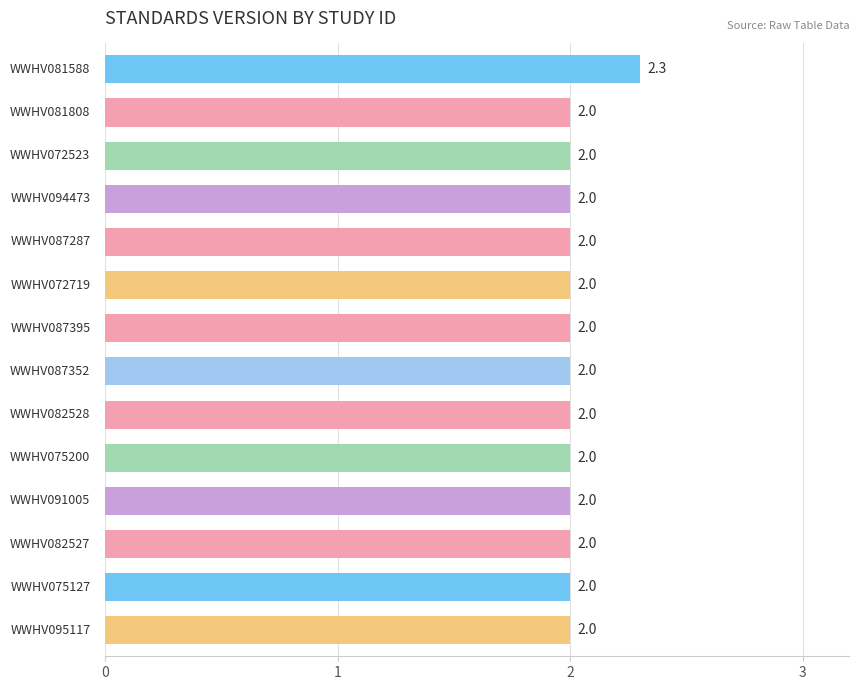

Reading bottom to top, list all the values displayed in this chart.

2.0	2.0	2.0	2.0	2.0	2.0	2.0	2.0	2.0	2.0	2.0	2.0	2.0	2.3